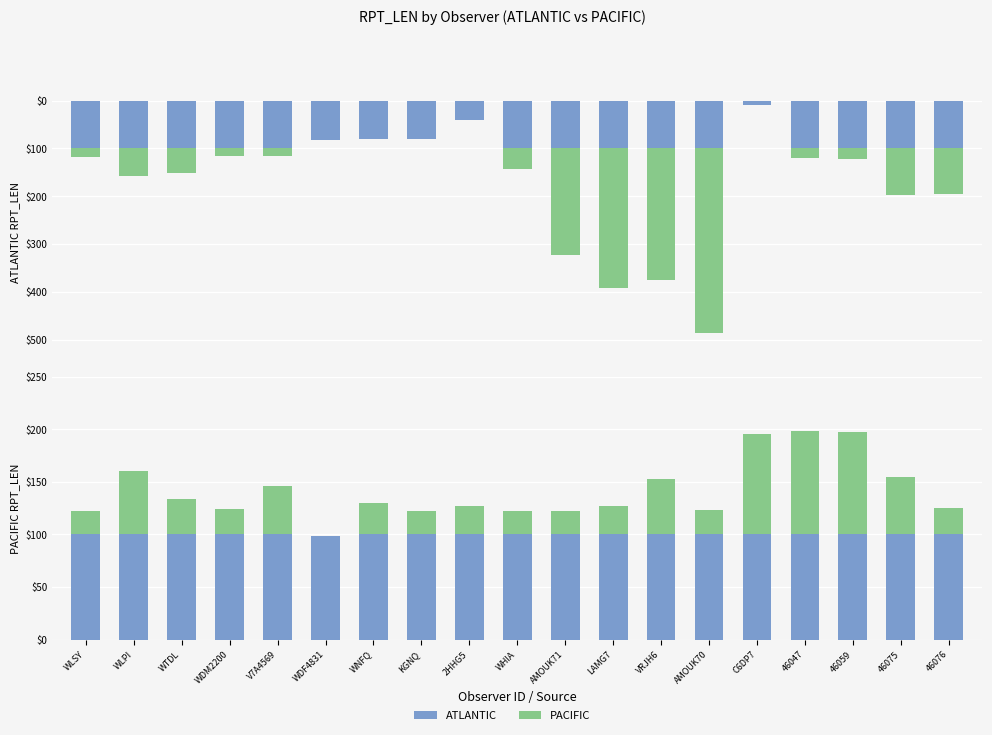

Is it true that ATLANTIC equals 777 at AMOUK70?

False